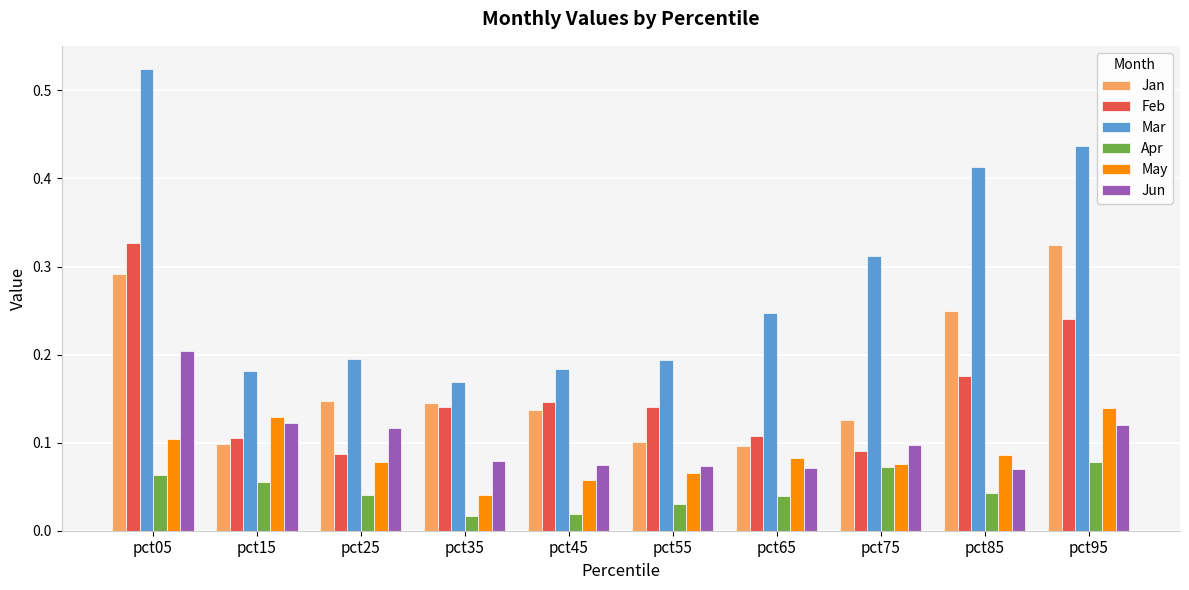

Which series has the largest total across all categories?

Mar